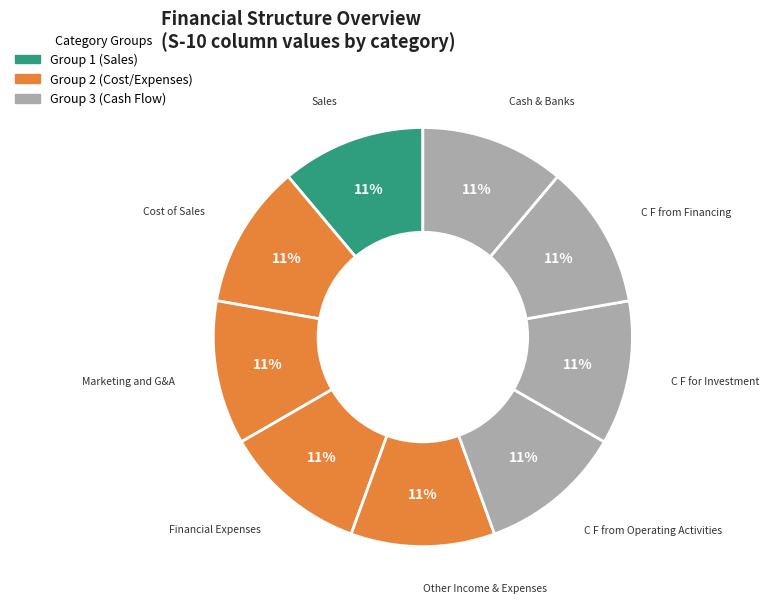

Count the number of slices in the pie.

9